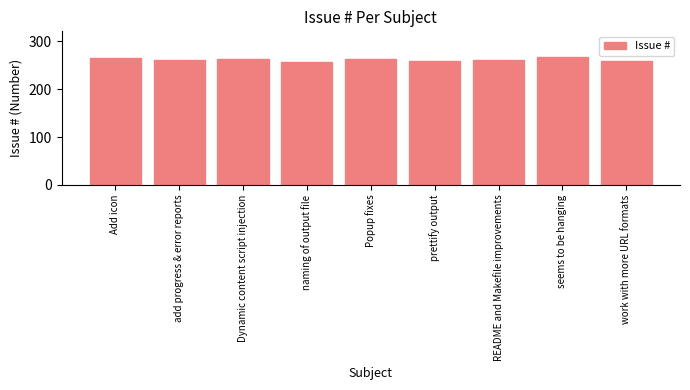

Read the value at seems to be hanging.

267